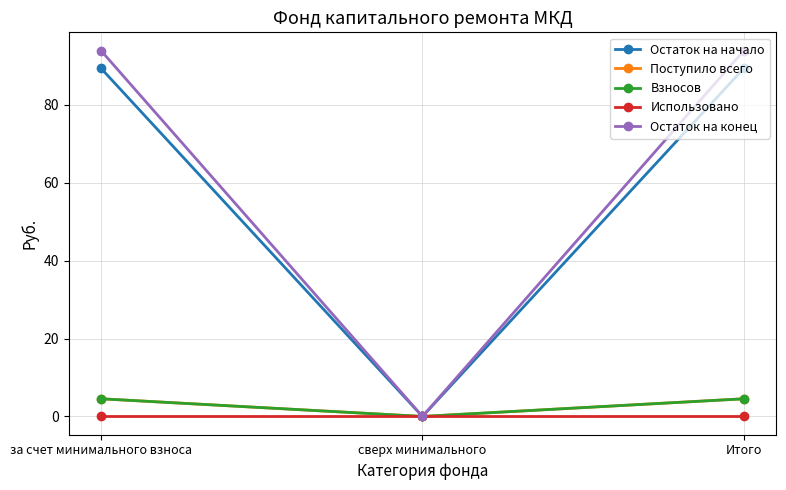

Does the chart display data point markers on the line(s)?

Yes